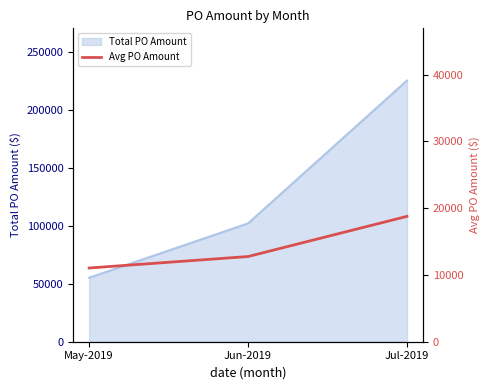

What is the maximum value for Total PO Amount?

225332.4